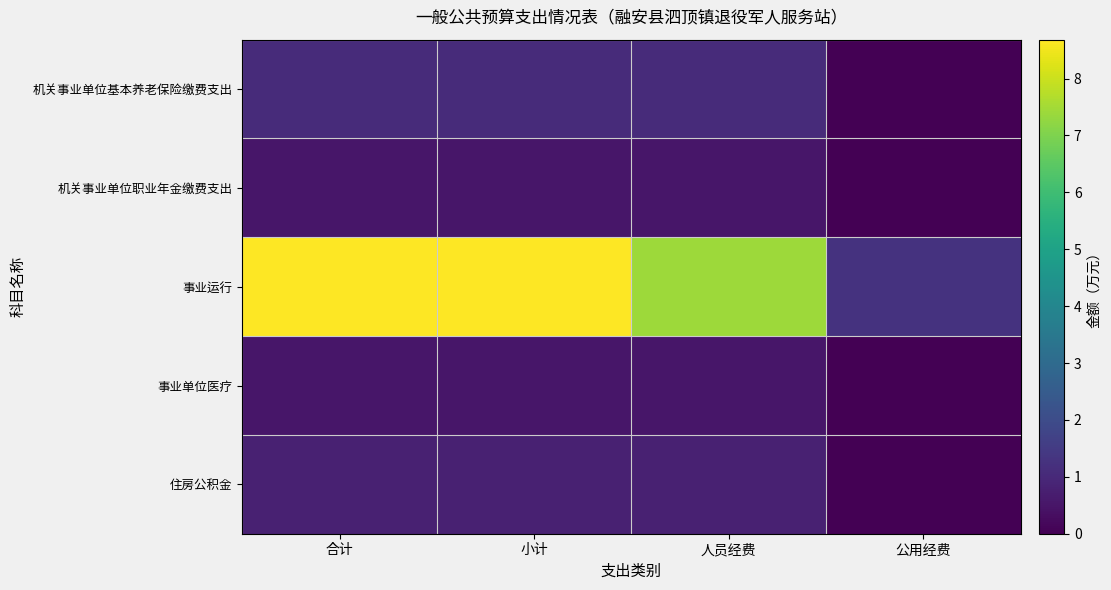

What is the greatest value displayed?

8.7